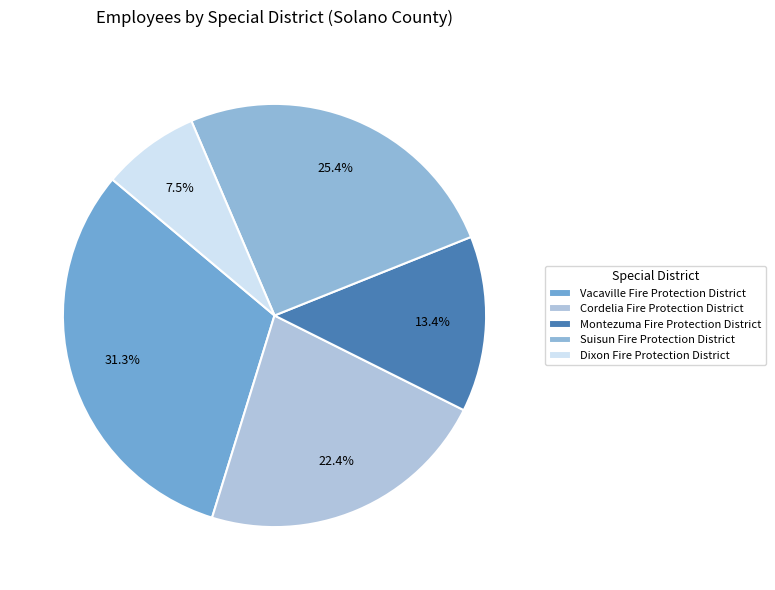

To the nearest percent, what portion does Dixon Fire Protection District represent?

7%